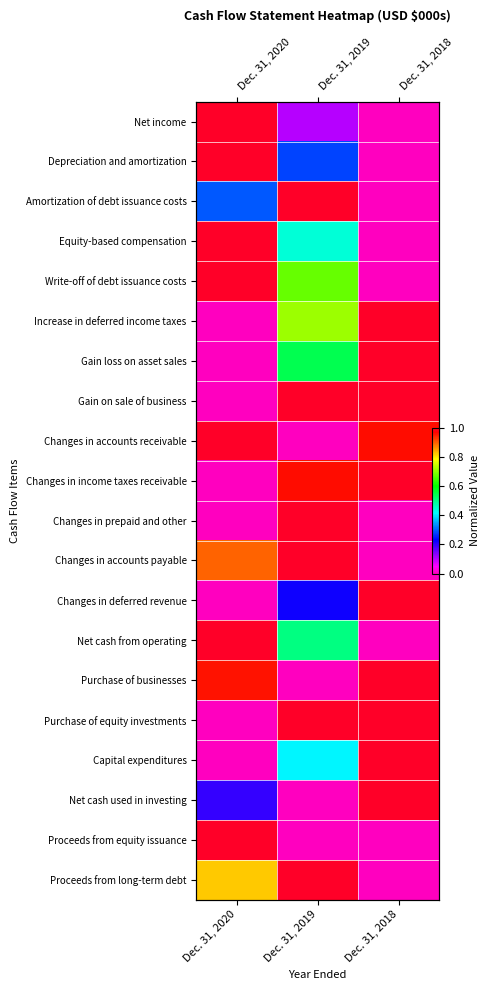

The Changes in income taxes receivable series shows 0.3 at Dec. 31, 2018. True or false?

False